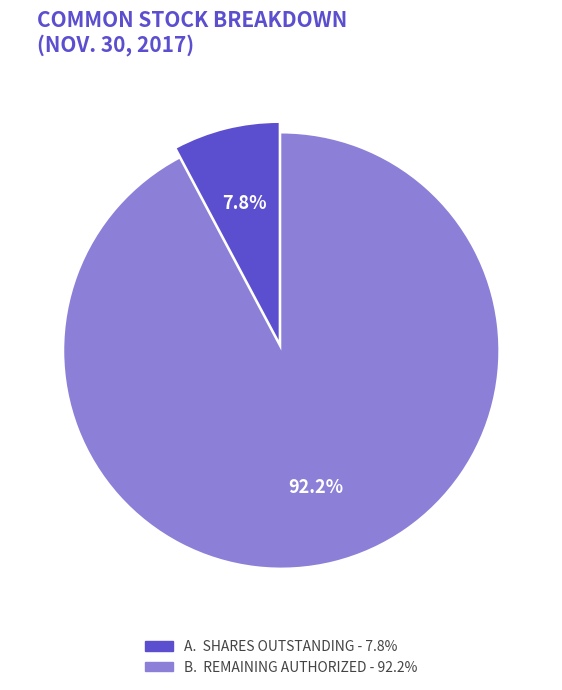

Is there a majority slice in this chart?

Yes